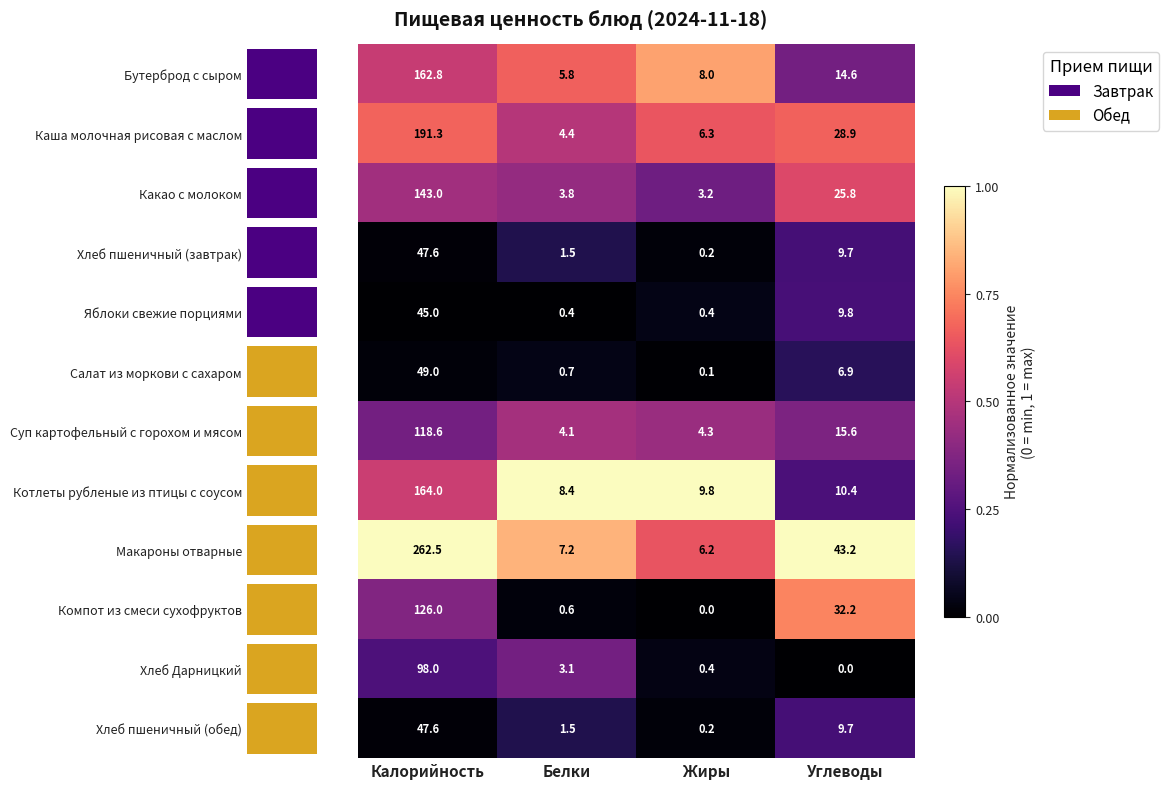

What is the total value across all series at Углеводы?

4.8